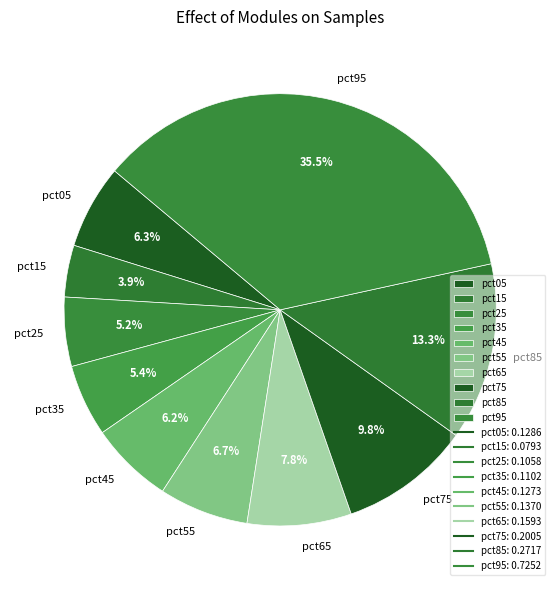

The pct15 slice represents 4% of the pie. True or false?

True